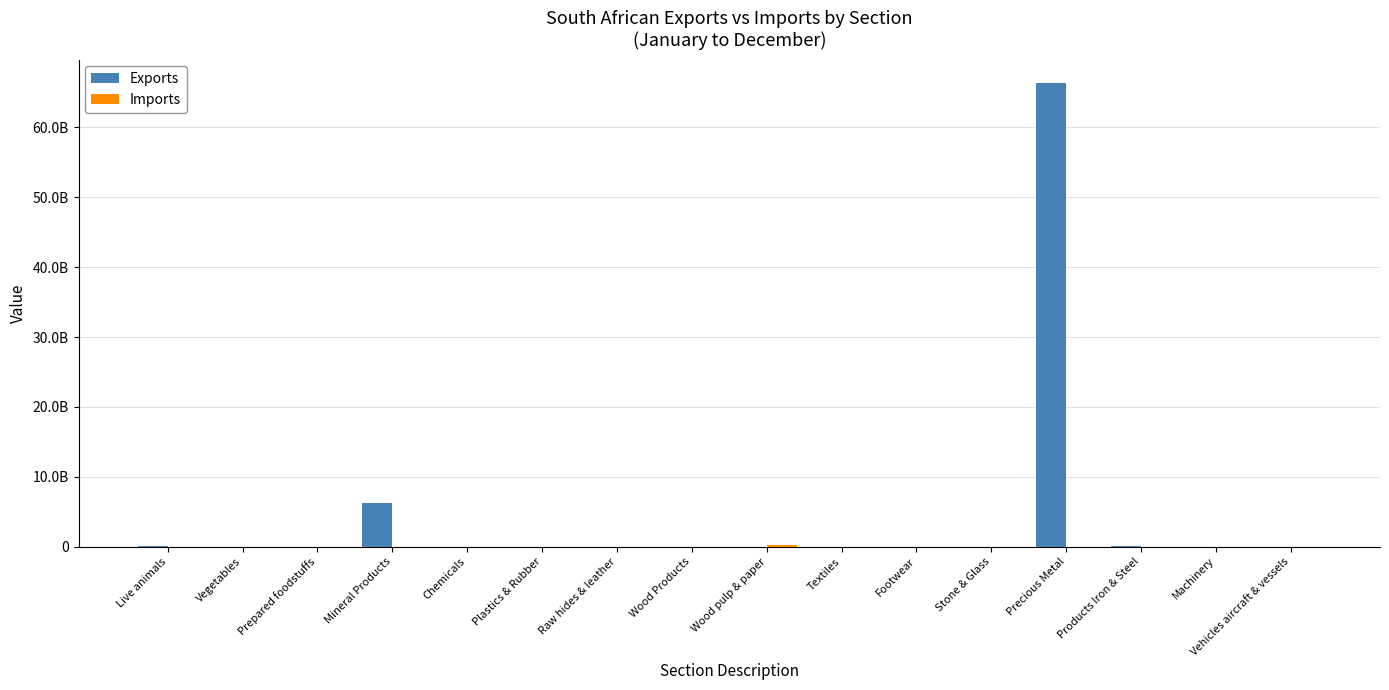

Rank the series by their average value, from lowest to highest.

Imports, Exports